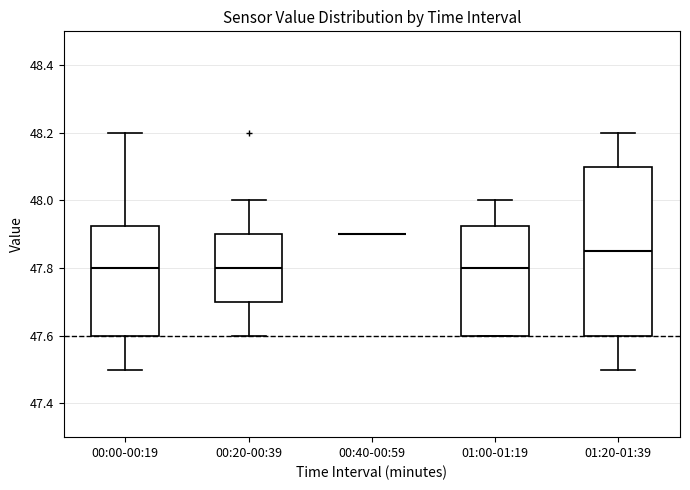

Reading left to right, transcribe this box plot: for each box, give where its median line is, the range the box spans, and where its two whiskers end, as read against the y-axis. The values are not printed on the chart, so give them approximately, as read against the axis.

00:00-00:19: median 47.80, box 47.60 to 47.92, whiskers 47.50 to 48.20
00:20-00:39: median 47.80, box 47.70 to 47.90, whiskers 47.60 to 48.00
00:40-00:59: box collapsed to a line at 47.90, whiskers 47.90 to 47.90
01:00-01:19: median 47.80, box 47.60 to 47.92, whiskers 47.60 to 48.00
01:20-01:39: median 47.86, box 47.60 to 48.10, whiskers 47.50 to 48.20